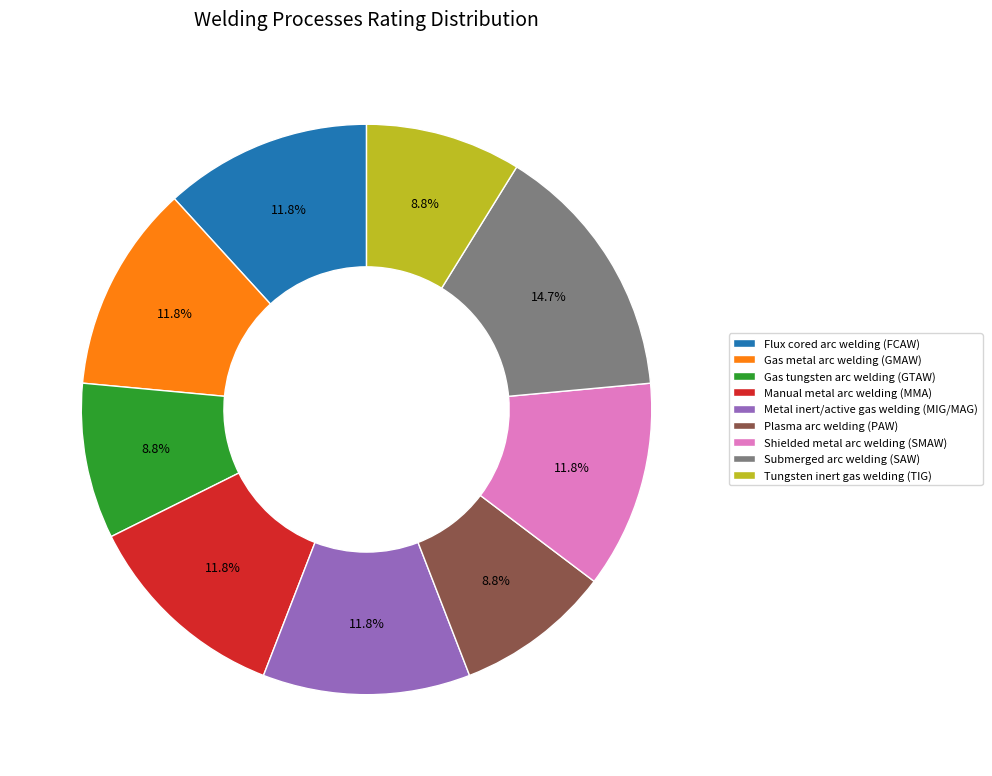

What percentage is the Gas tungsten arc welding (GTAW) slice, to the nearest percent?

9%